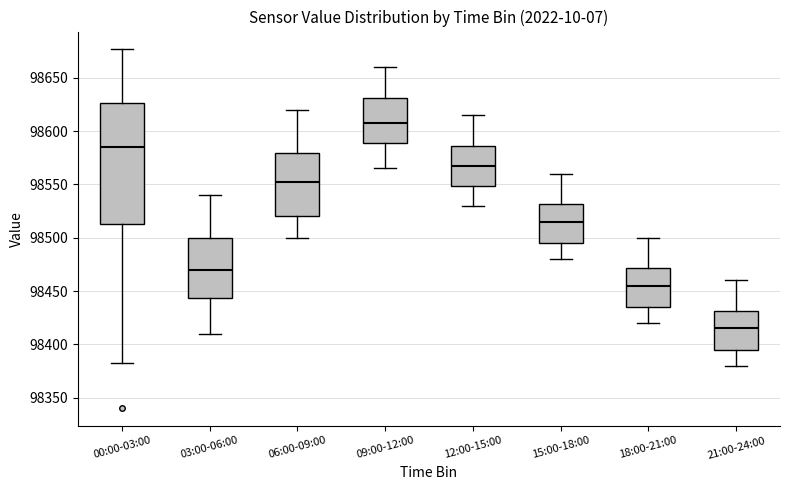

Which box's median line is the lowest?

21:00-24:00